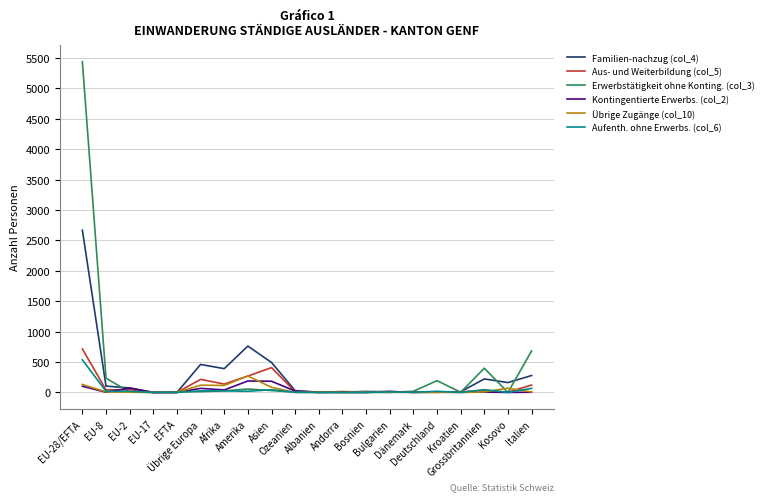

Which series has the widest spread of values?

Erwerbstätigkeit ohne Konting. (col_3)